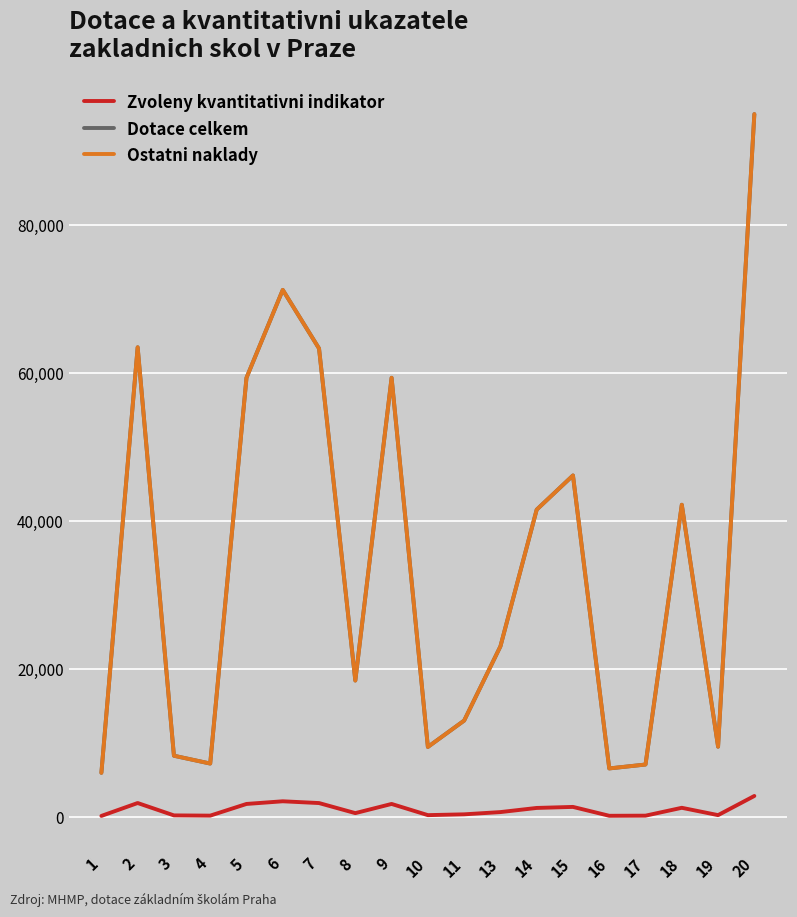

Is this an area chart (filled region under the line)?

No